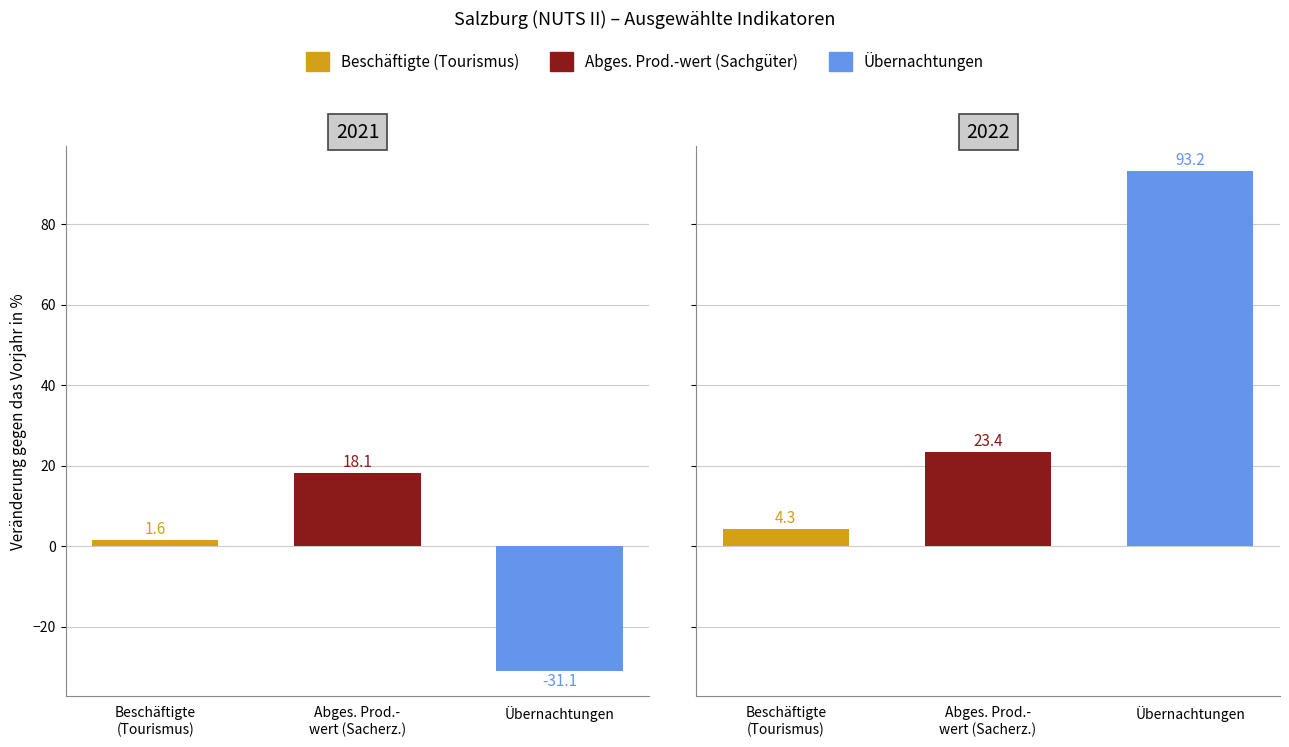

What value does the Übernachtungen series have at 2021?

-31.1